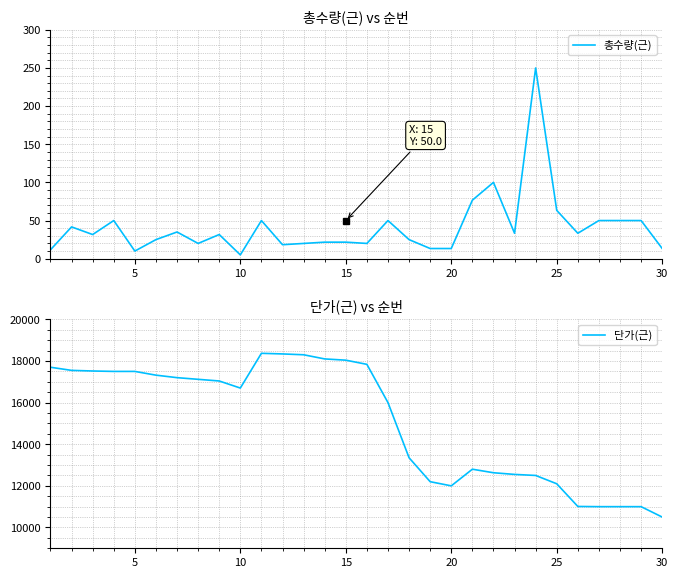

True or false: 단가(근) and 총수량(근) intersect in this chart.

False